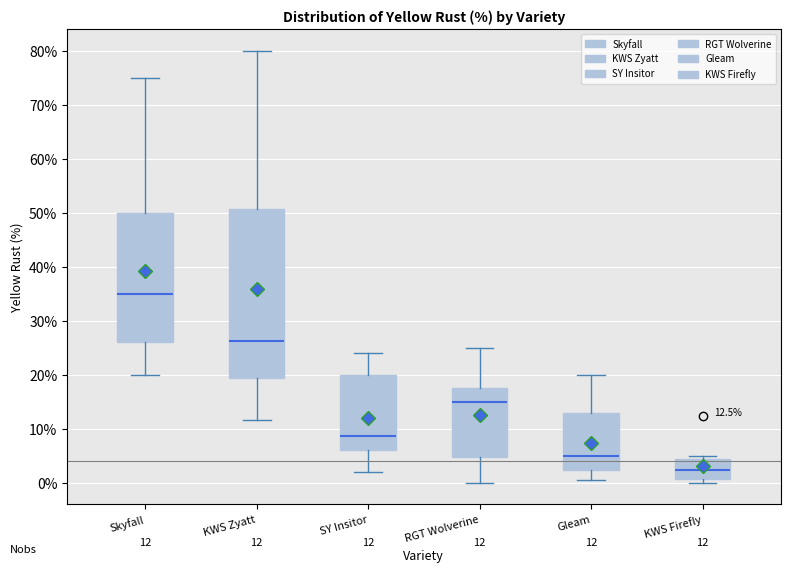

Which box is the tallest, from its lower edge to its upper edge?

KWS Zyatt